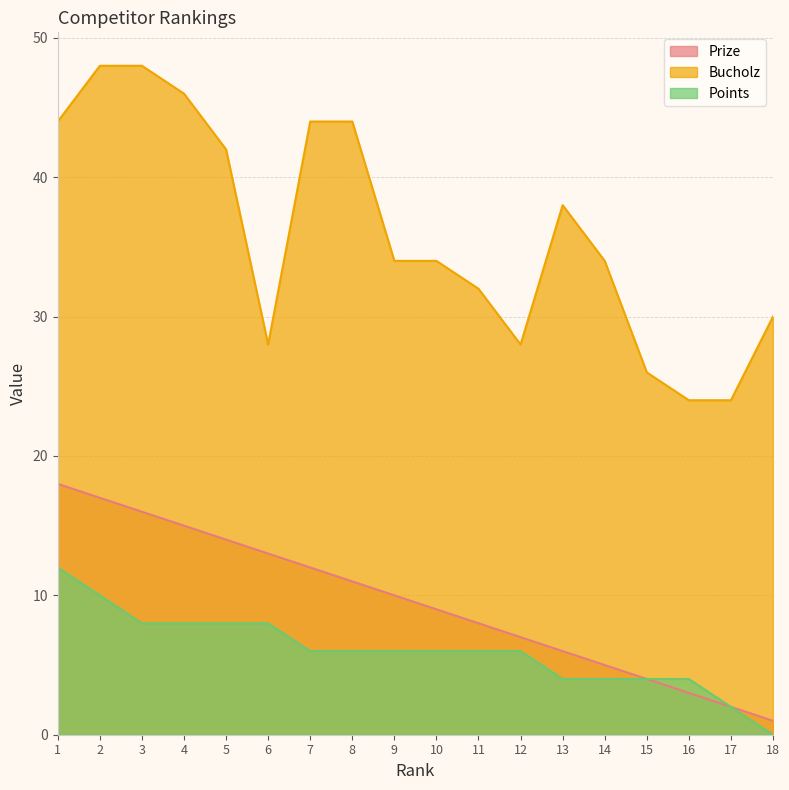

What is the value of the Bucholz point at the 13th from the left?

38